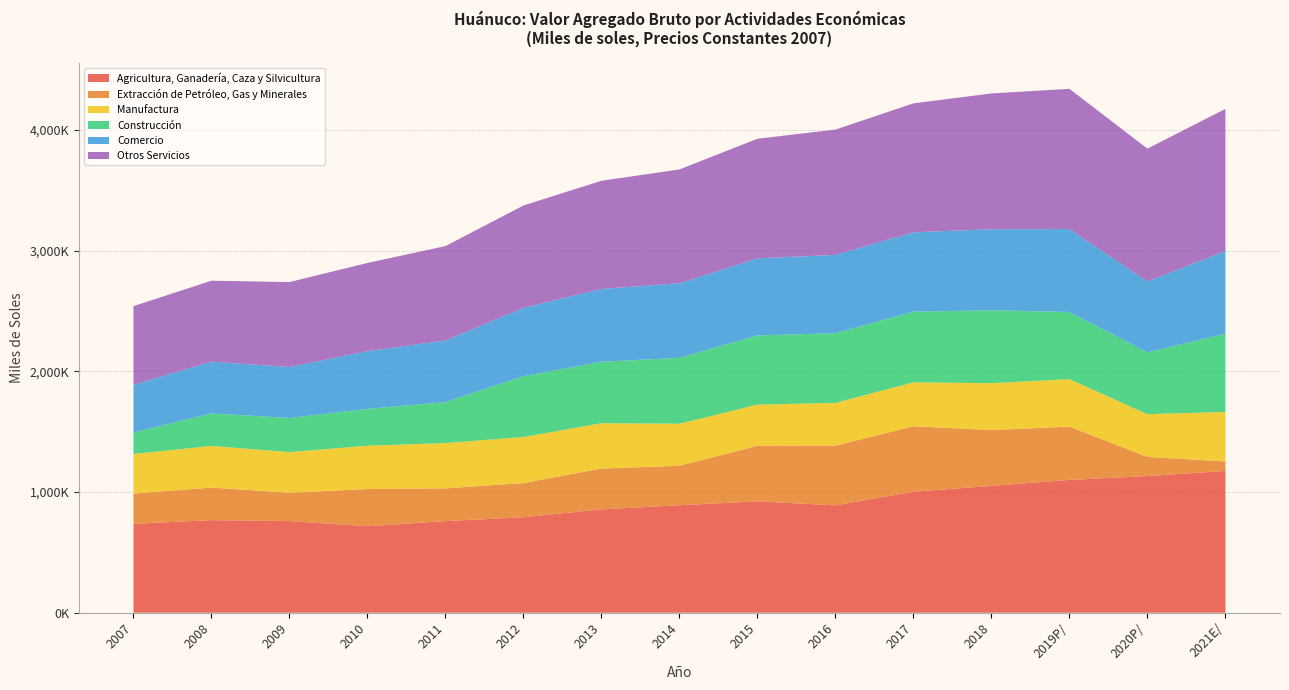

Reading right to left, list all the values displayed in this chart.

Agricultura, Ganadería, Caza y Silvicultura: 2021E/=1175250	2020P/=1132429	2019P/=1100670	2018=1051142	2017=1002883	2016=889851	2015=922907	2014=890833	2013=856413	2012=791356	2011=759137	2010=716685	2009=759510	2008=767285	2007=736288
Extracción de Petróleo, Gas y Minerales: 2021E/=78453	2020P/=158650	2019P/=441922	2018=462330	2017=542451	2016=495046	2015=460960	2014=326946	2013=338668	2012=283239	2011=271396	2010=308606	2009=234735	2008=269936	2007=251053
Manufactura: 2021E/=410356	2020P/=354261	2019P/=393148	2018=388422	2017=363955	2016=354039	2015=340567	2014=348438	2013=375660	2012=381416	2011=375378	2010=358907	2009=336455	2008=344940	2007=328469
Construcción: 2021E/=647701	2020P/=512635	2019P/=556390	2018=604808	2017=585953	2016=577252	2015=573966	2014=546288	2013=508927	2012=504140	2011=339386	2010=305495	2009=283138	2008=269670	2007=177147
Comercio: 2021E/=685827	2020P/=587524	2019P/=687786	2018=671724	2017=657566	2016=649798	2015=637989	2014=617783	2013=603682	2012=566133	2011=510668	2010=478395	2009=422489	2008=428996	2007=395475
Otros Servicios: 2021E/=1178050	2020P/=1100608	2019P/=1162005	2018=1125170	2017=1068691	2016=1037932	2015=991655	2014=943346	2013=896447	2012=848734	2011=782517	2010=730641	2009=703965	2008=670666	2007=652824